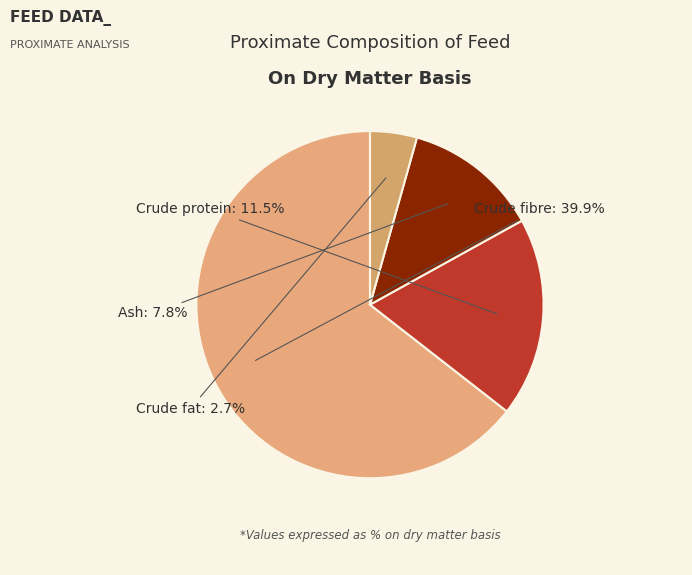

True or false: Crude fibre: 39.9% accounts for 79% of the total.

False